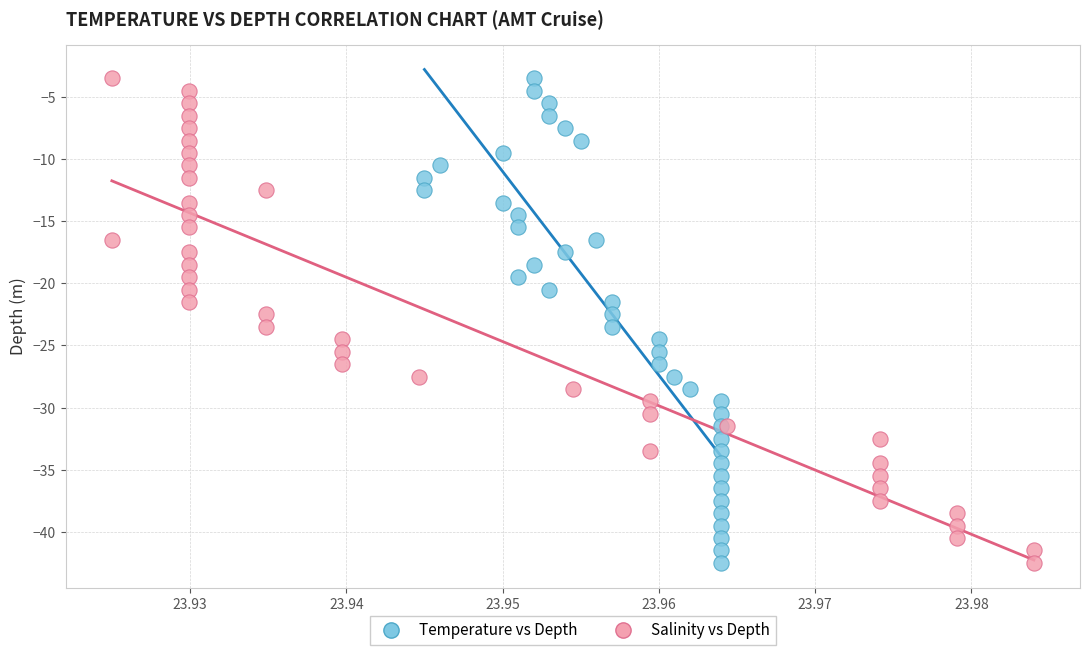

What are all the series names shown in the legend?

Temperature vs Depth, Salinity vs Depth